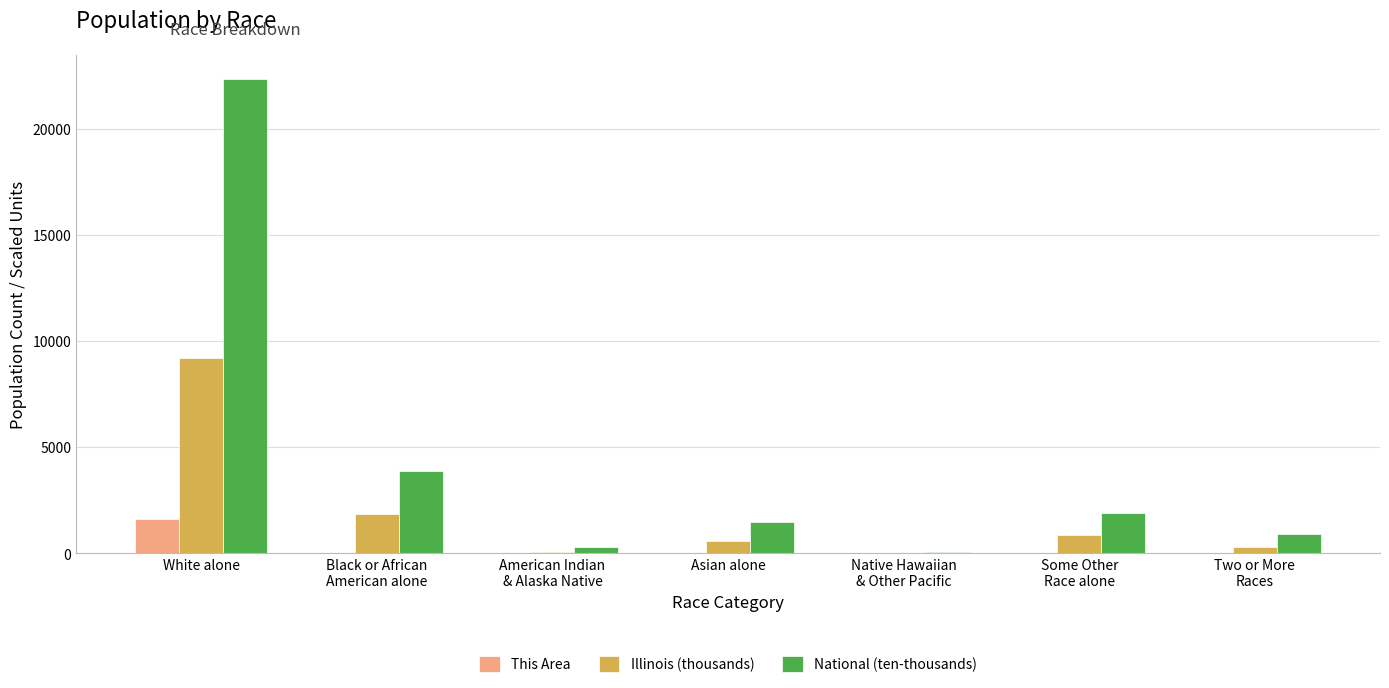

Which series has the largest total across all categories?

National (ten-thousands)